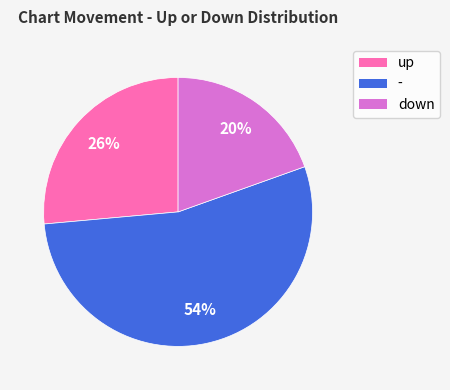

To the nearest percent, what portion does down represent?

20%